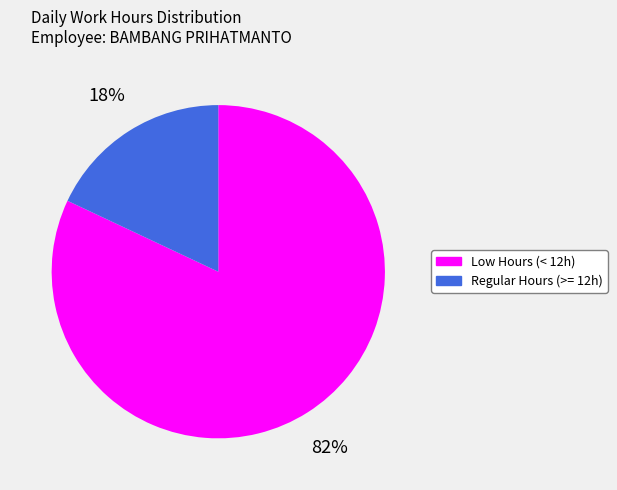

Is there any slice that represents more than half of the pie?

Yes